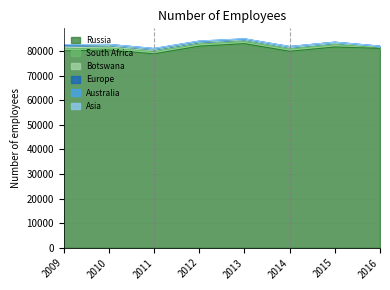

Is it true that Europe equals 172 at 2016?

False